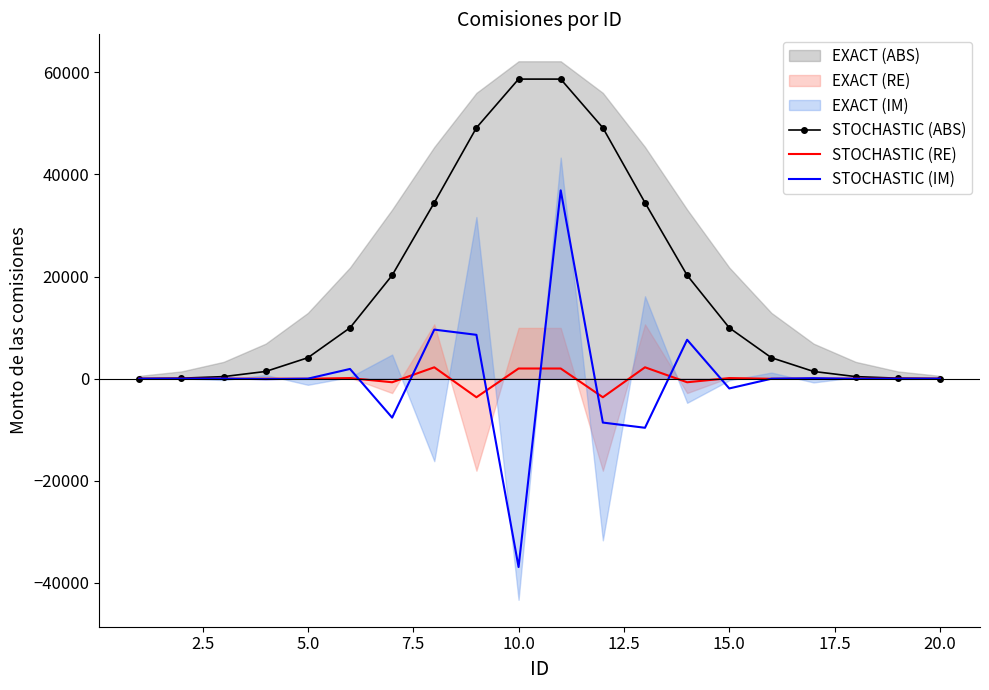

How many positive values does the STOCHASTIC (RE) series have?

10